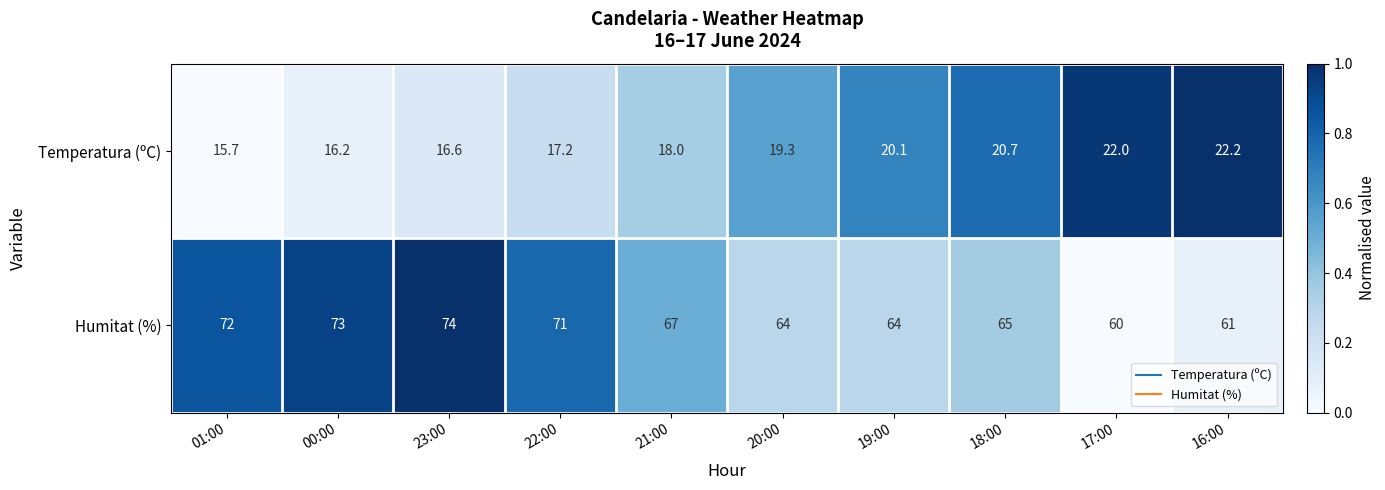

The Humitat (%) series shows 93.1 at 21:00. True or false?

False